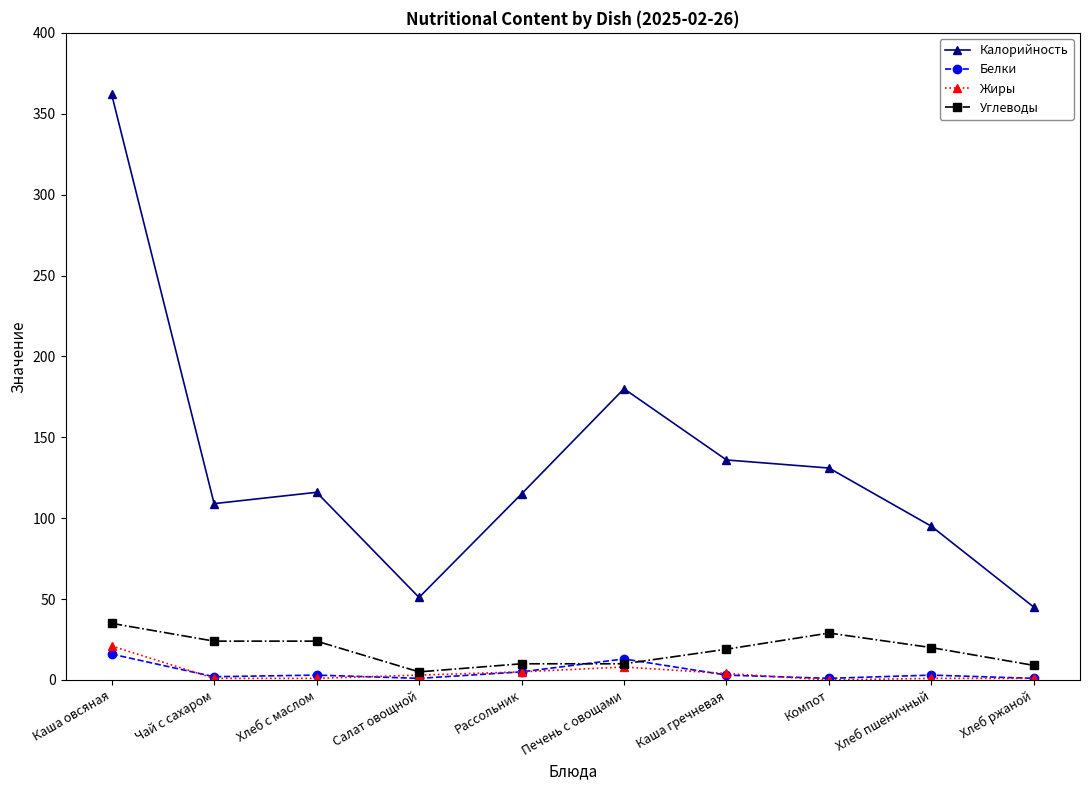

Which label corresponds to the largest value in the chart?

Каша овсяная